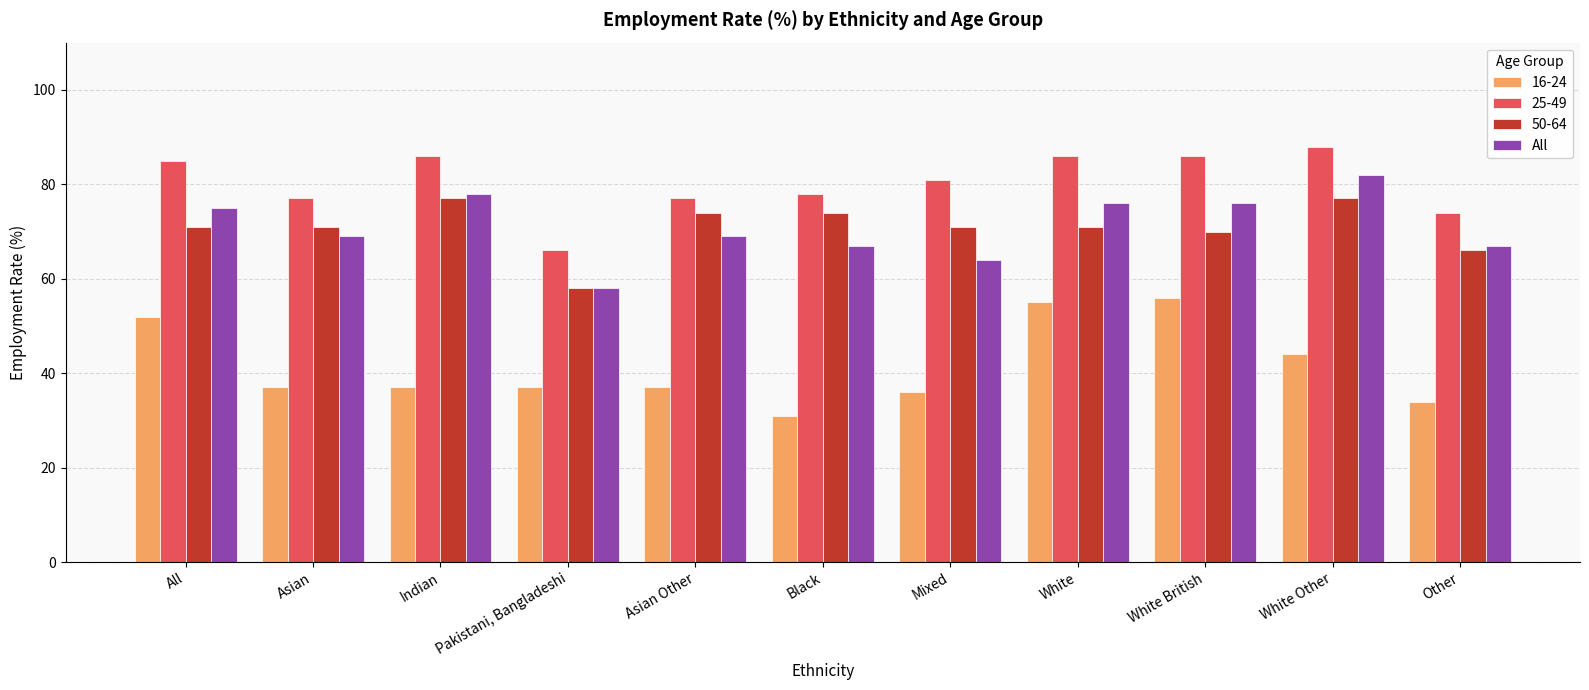

What value does the 25-49 series have at Asian Other, to the nearest 5?

75